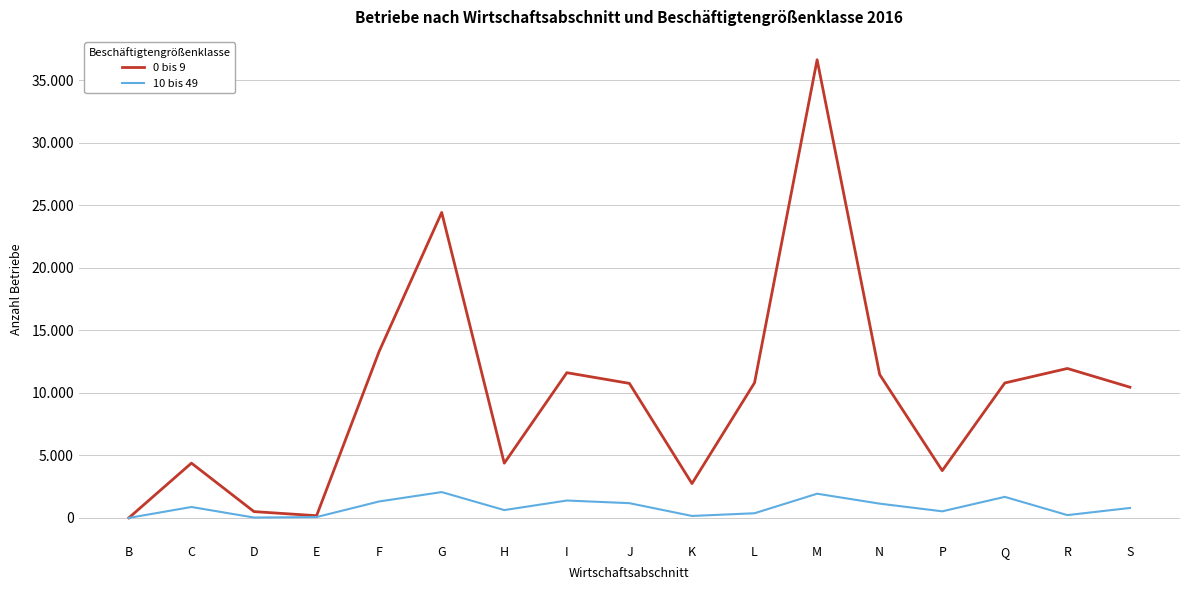

Does the chart have visible grid lines?

Yes